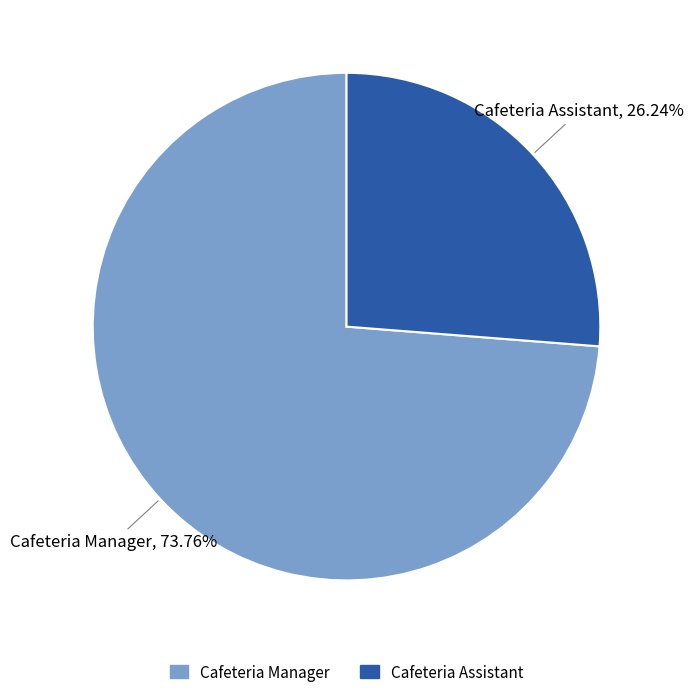

To the nearest percent, what is the difference between the Cafeteria Assistant and Cafeteria Manager slice percentages?

48%